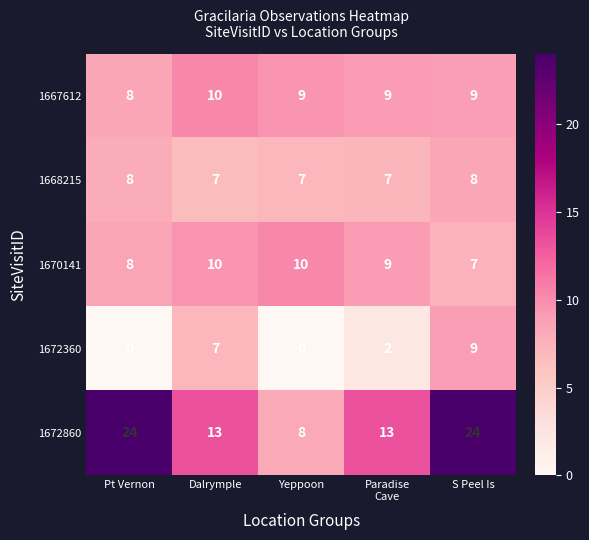

At which category is the sum across all series the highest?

S Peel Is